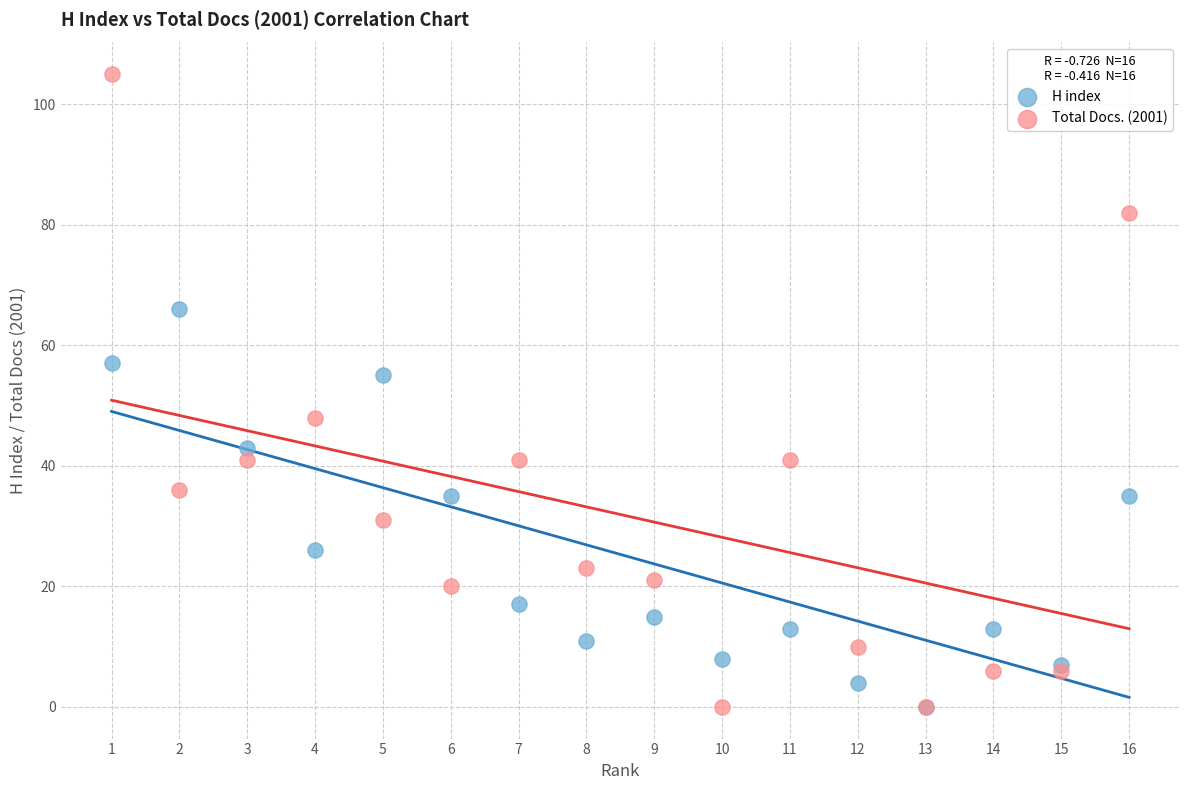

What are all the series names shown in the legend?

H index, Total Docs. (2001)